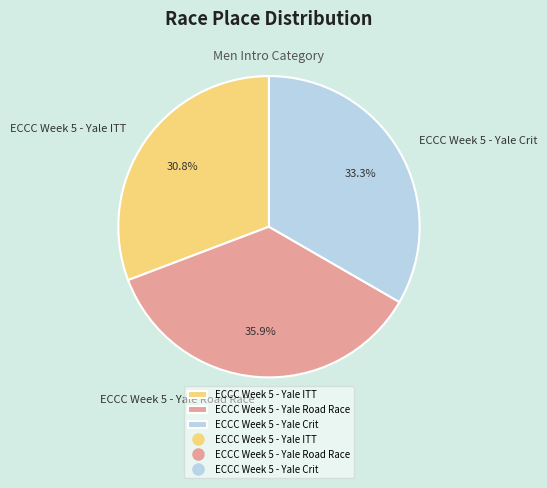

To the nearest percent, what is the difference between the largest and smallest slice percentages?

5%